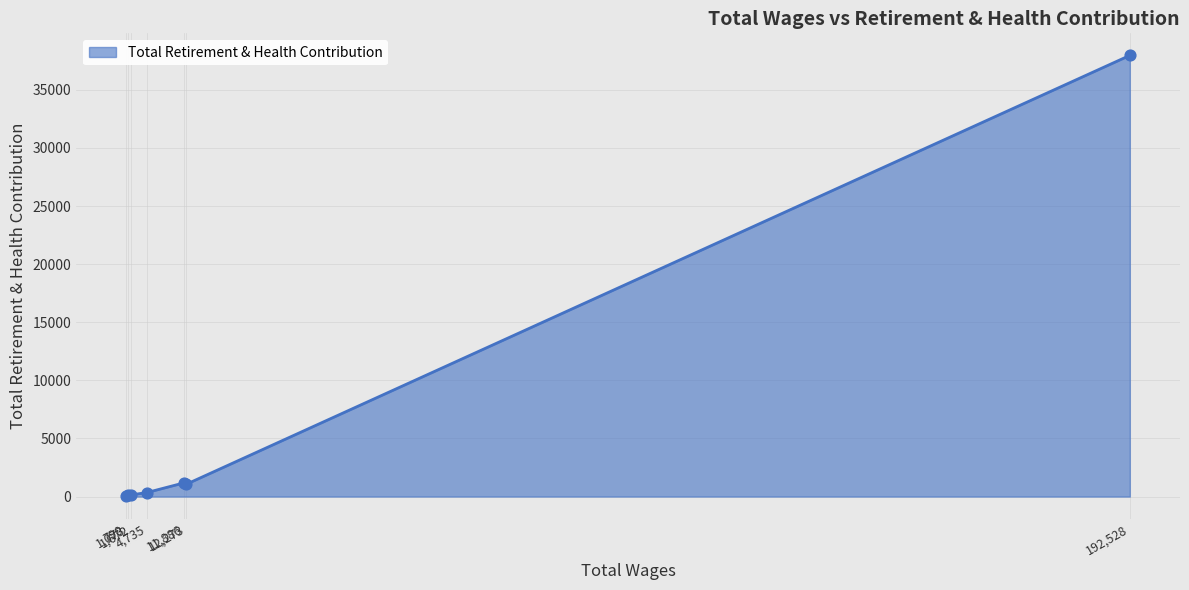

What is the average value?

5841